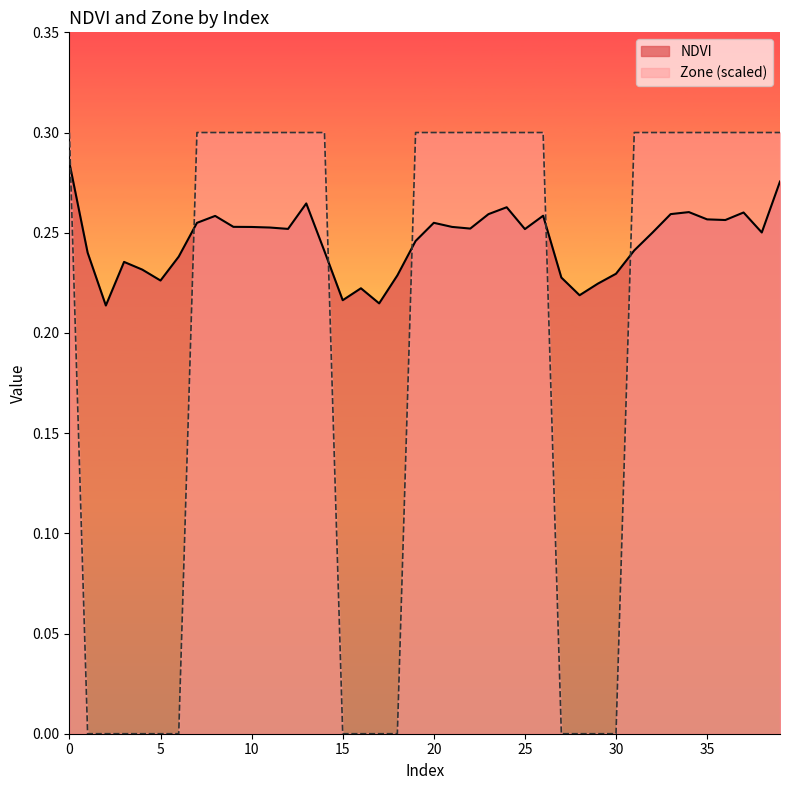

Does the chart display data point markers on the line(s)?

No